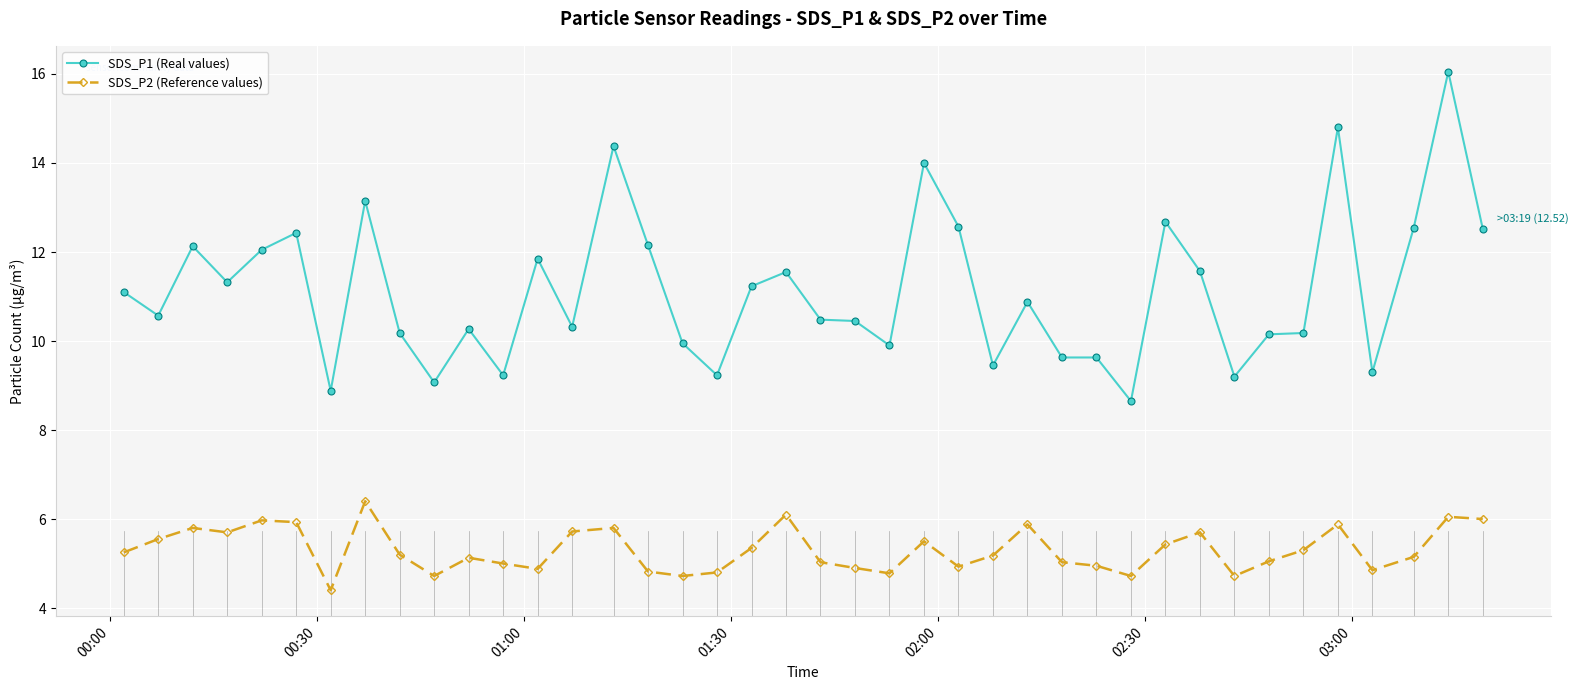

List the series in order of their overall mean, lowest first.

SDS_P2 (Reference values), SDS_P1 (Real values)